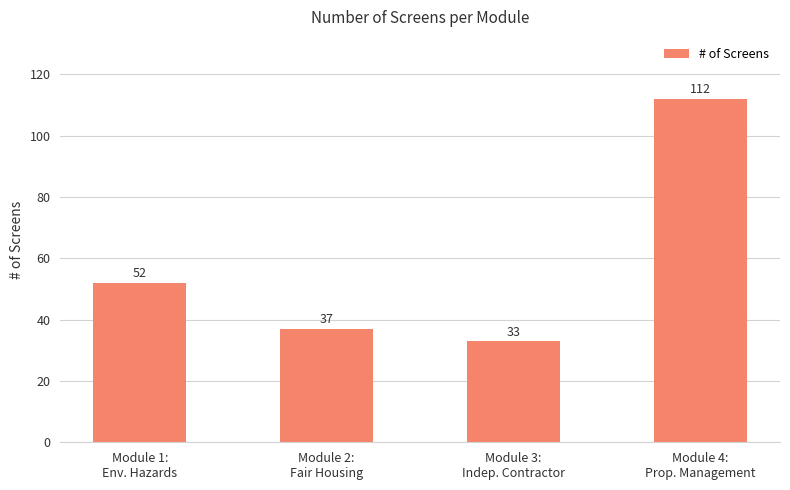

Rank the categories by value from lowest to highest.

Module 3:
Indep. Contractor, Module 2:
Fair Housing, Module 1:
Env. Hazards, Module 4:
Prop. Management